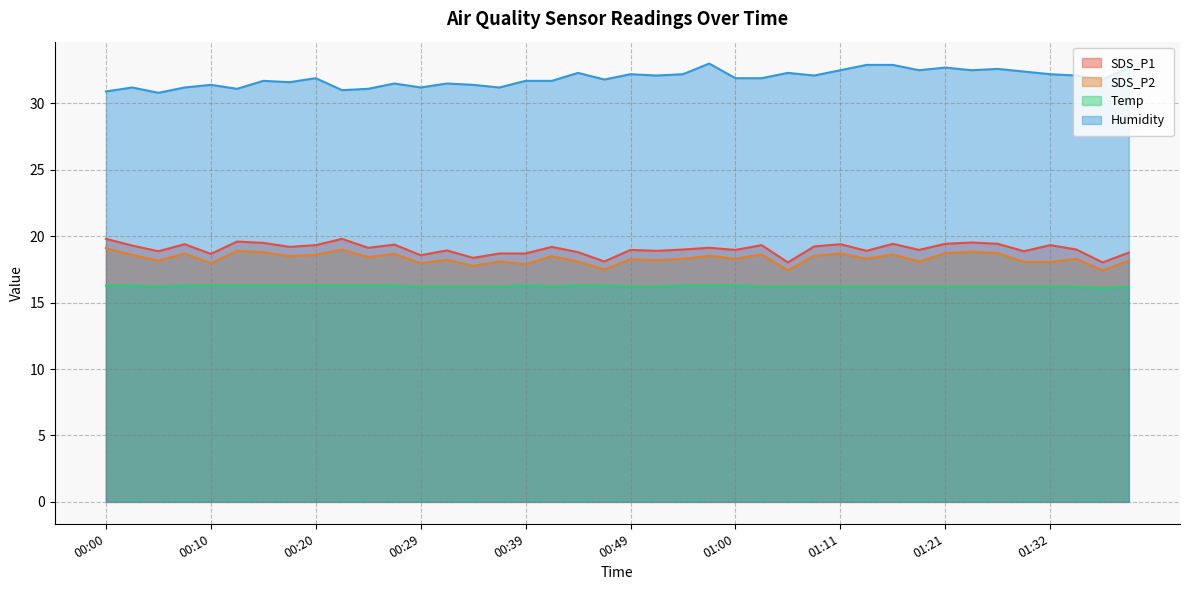

True or false: Humidity and SDS_P2 cross at least once.

False